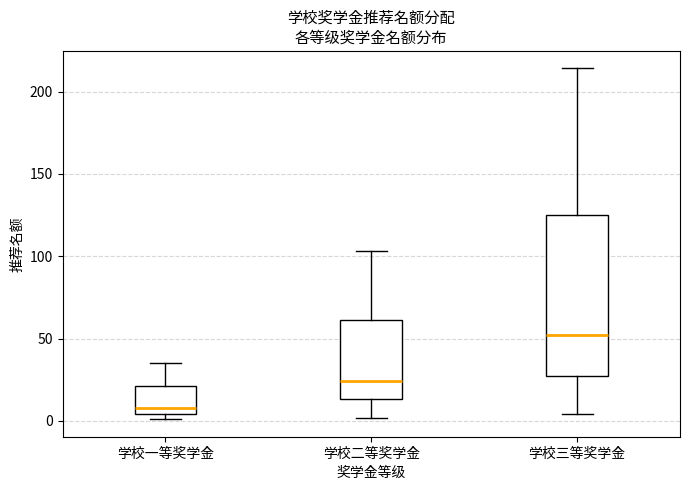

Reading left to right, read every box against the y-axis: the position of its median line, the range the box covers, and the ends of its whiskers. The values are not printed on the chart, so give them approximately, as read against the axis.

学校一等奖学金: median 10, box 5 to 20, whiskers 0 to 35
学校二等奖学金: median 25, box 15 to 60, whiskers 0 to 105
学校三等奖学金: median 50, box 25 to 125, whiskers 5 to 215